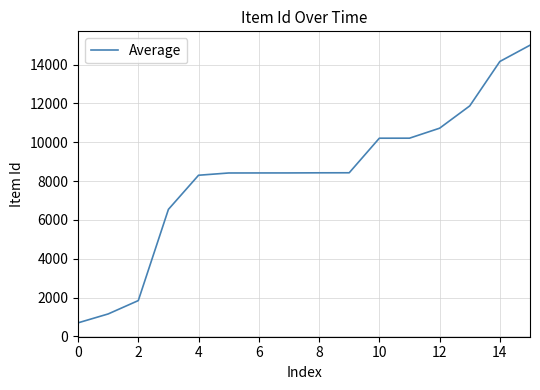

What is the greatest value displayed?

14998